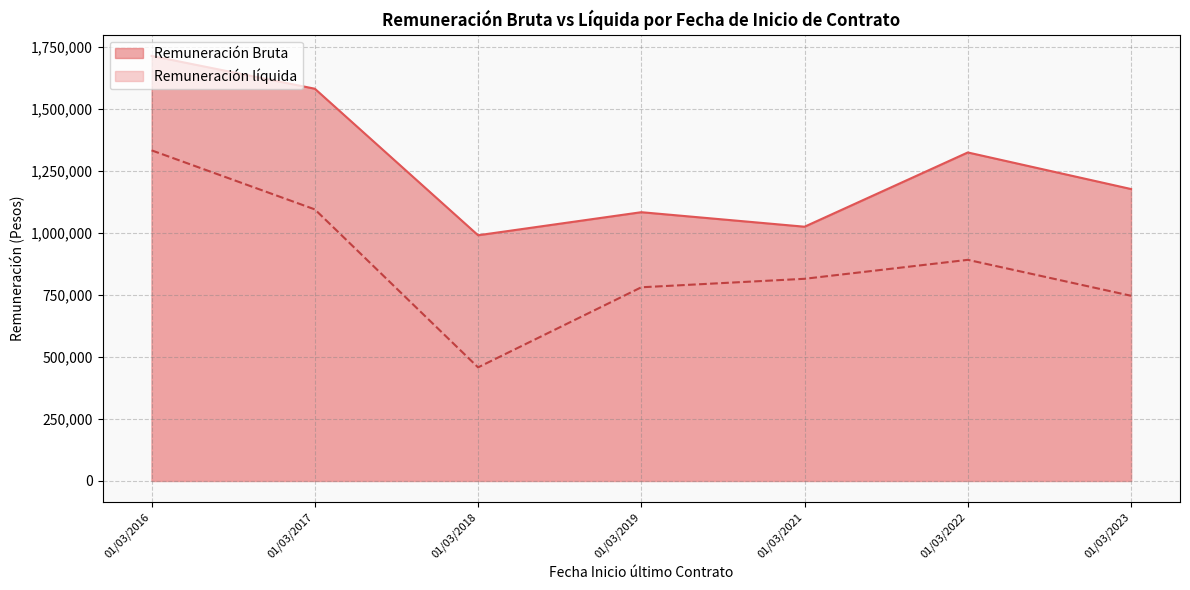

Which category has the highest value in the Remuneración Bruta series?

01/03/2016